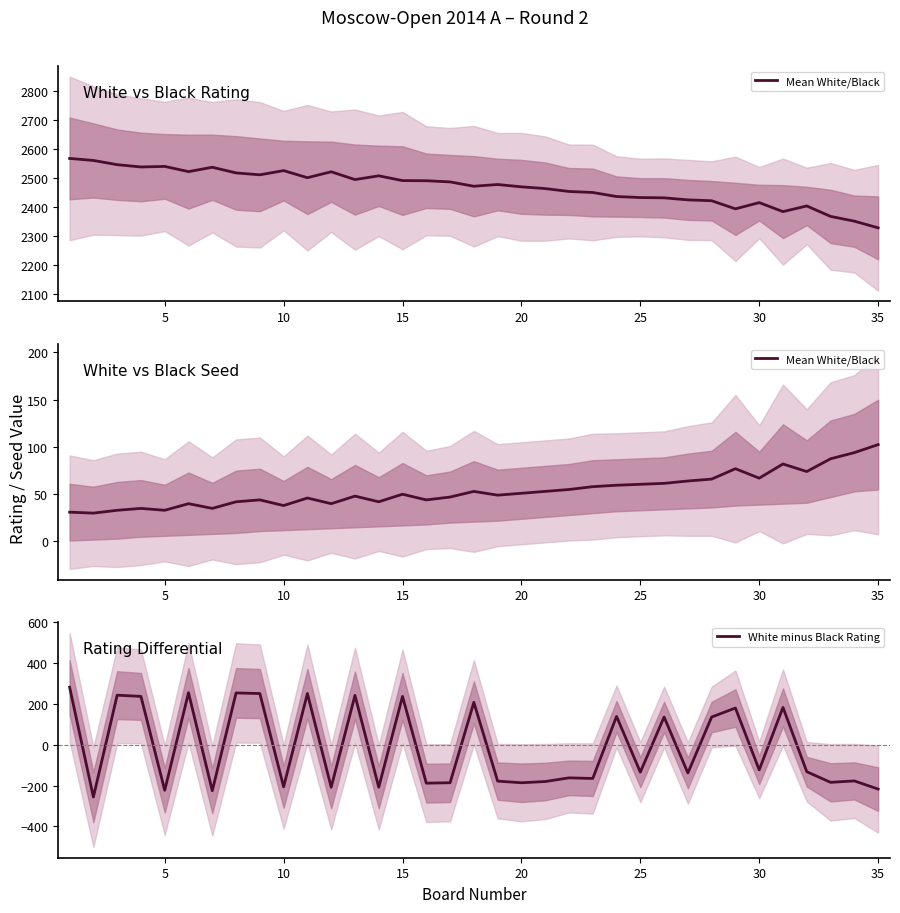

Does the chart have visible grid lines?

No